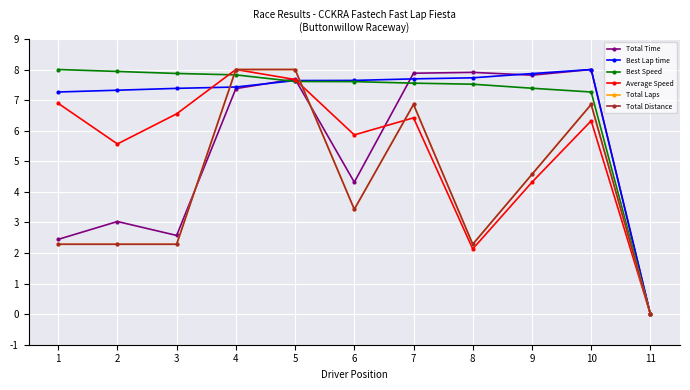

Rank the series by their maximum value, from highest to lowest.

Total Time, Best Lap time, Best Speed, Average Speed, Total Laps, Total Distance